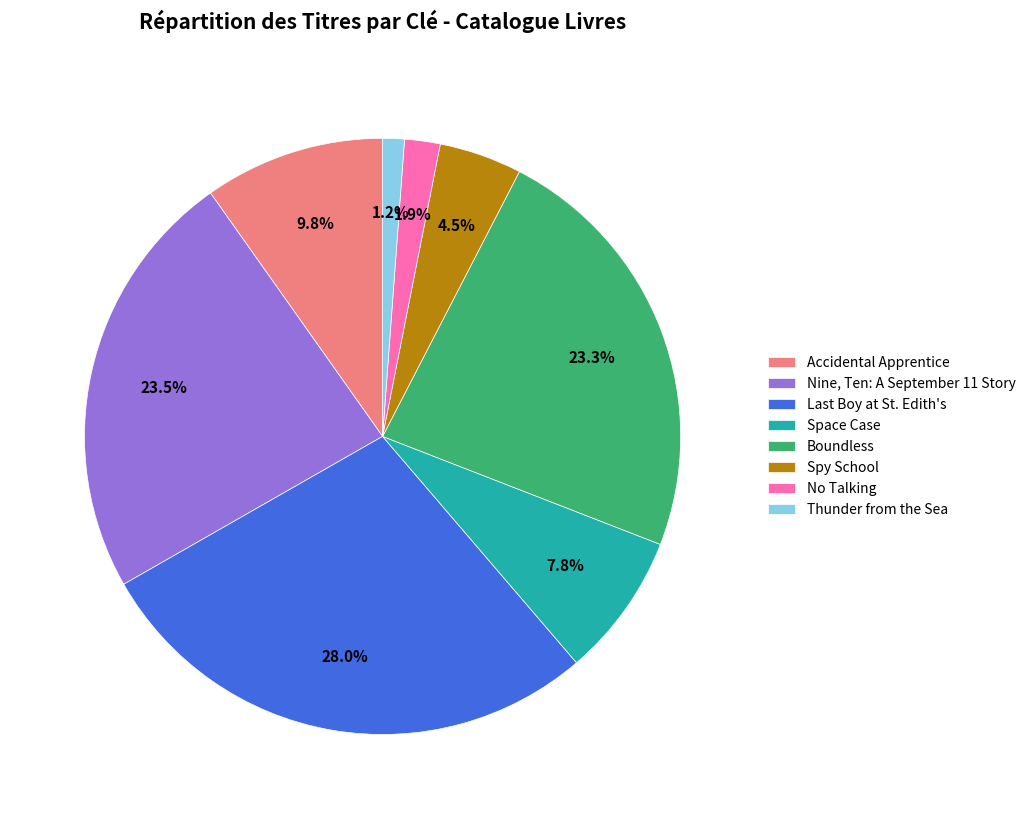

Does No Talking represent more than half of the total?

No